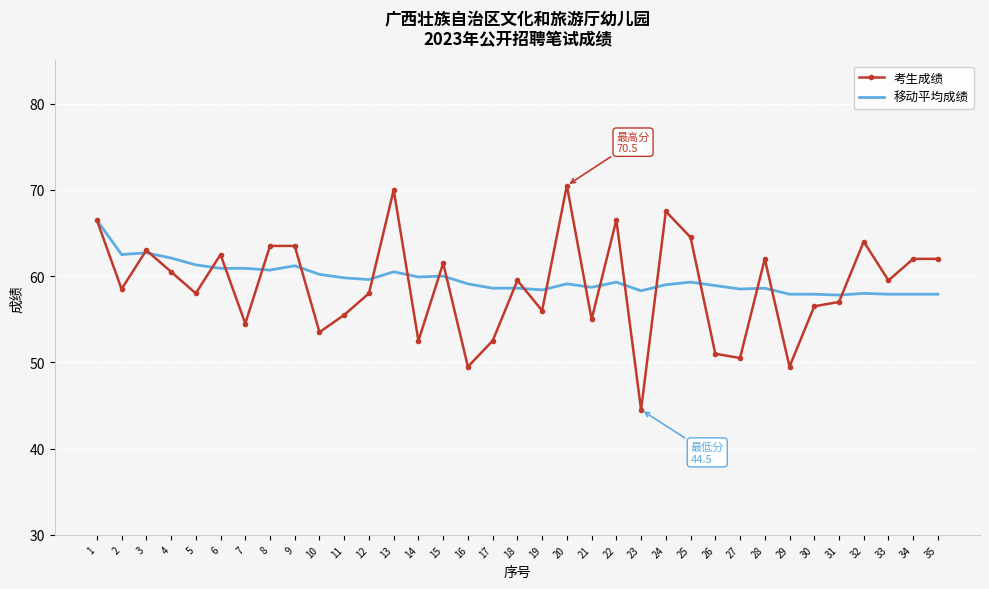

Which series has the widest spread of values?

考生成绩